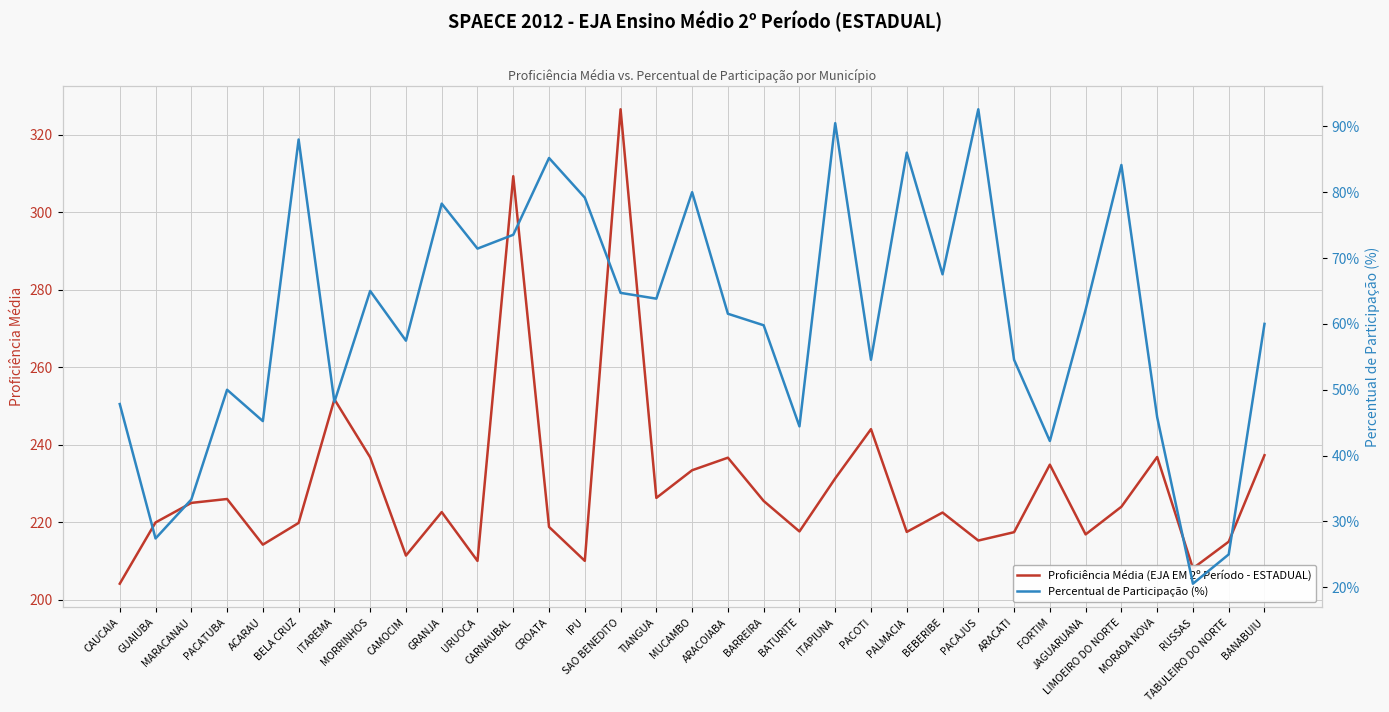

What is the difference between the Proficiência Média (EJA EM 2º Período - ESTADUAL) values at MARACANAU and MORADA NOVA?

11.9